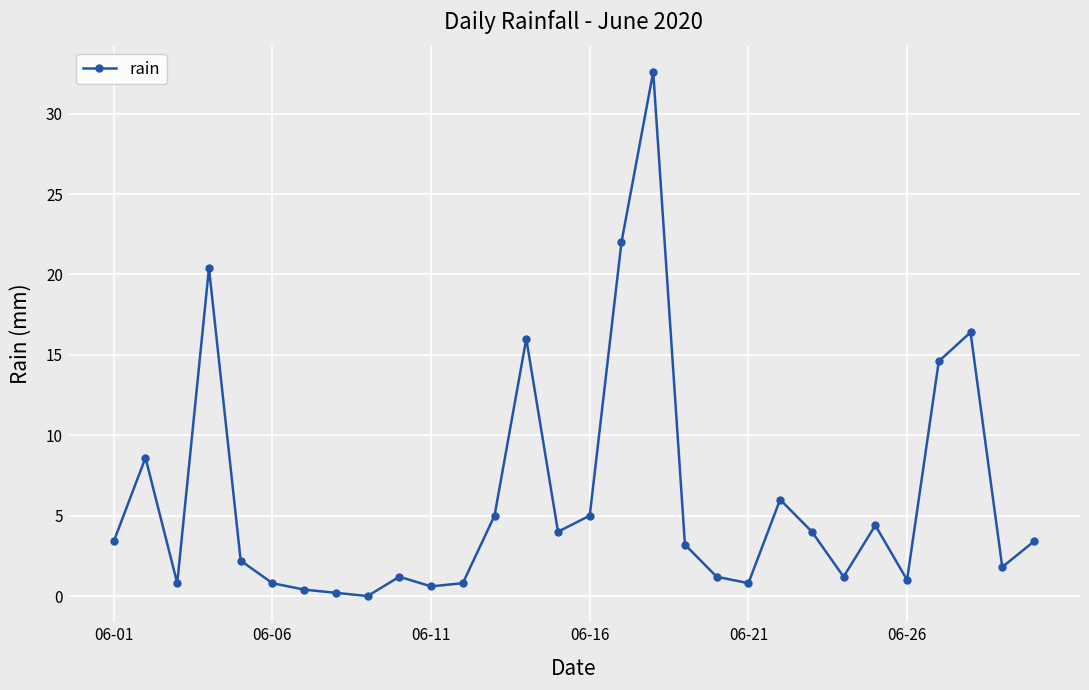

What is the sum of all values?

182.0